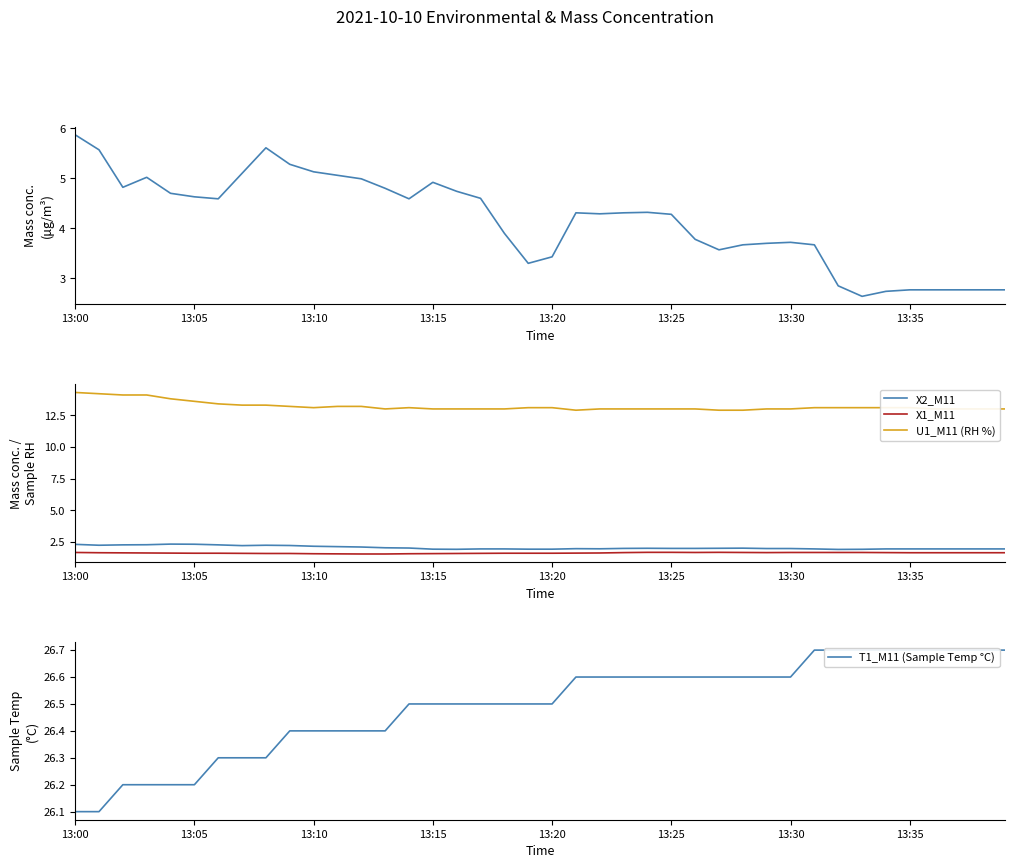

What is the approximate value of U1_M11 (RH %) at 13:10?

13.1